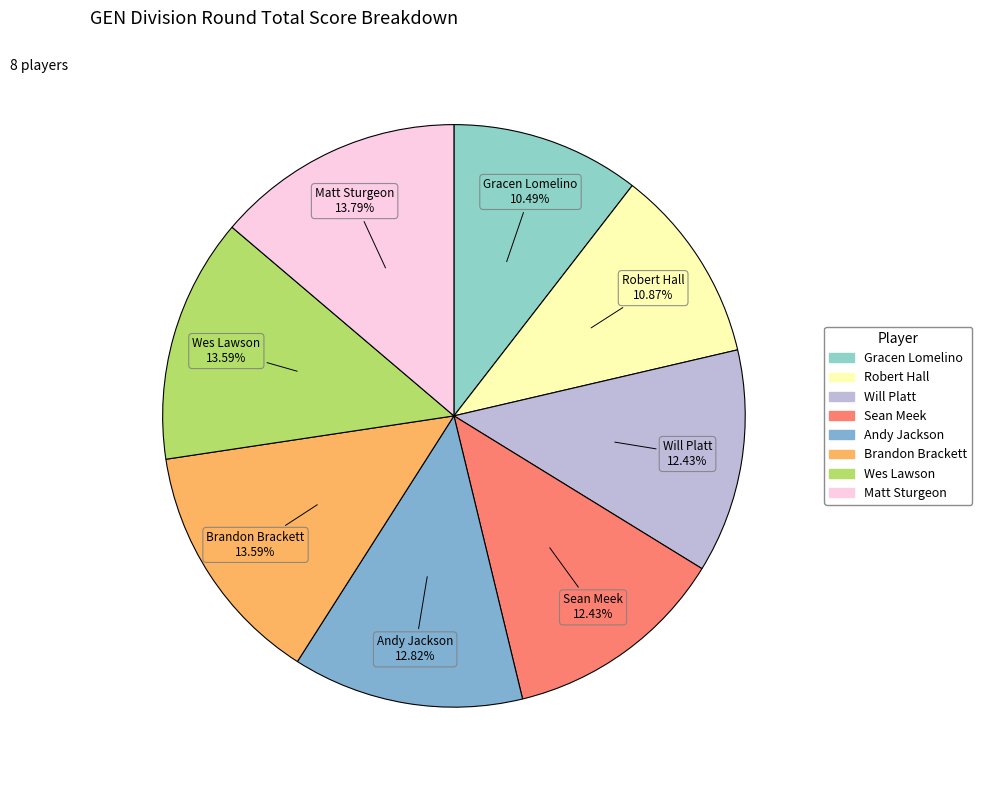

Approximately how many times larger is the value at Wes Lawson compared to Sean Meek?

1.1